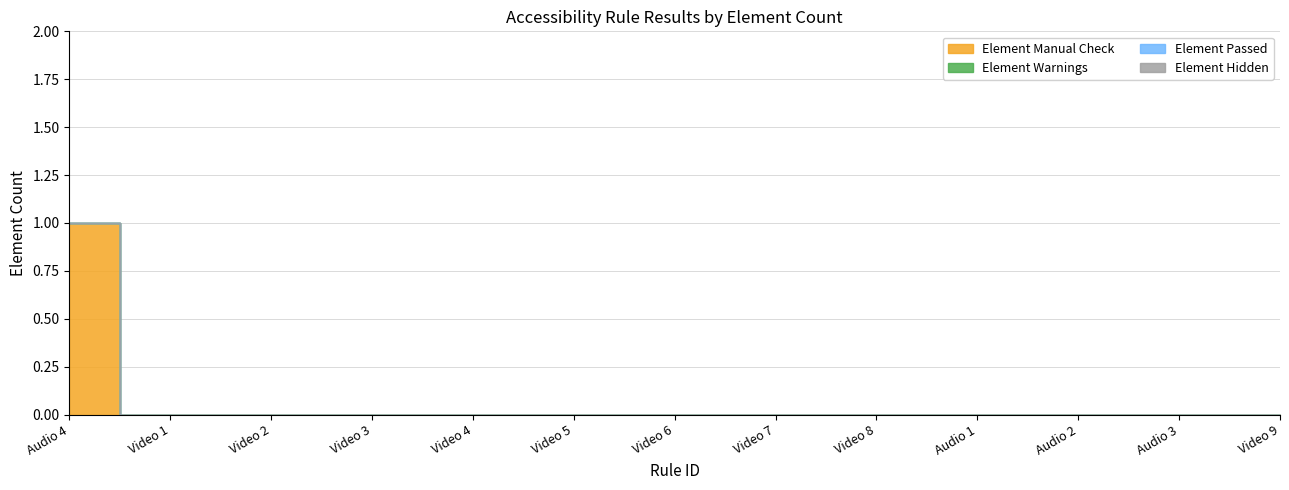

How many values in Element Manual Check are above zero?

1